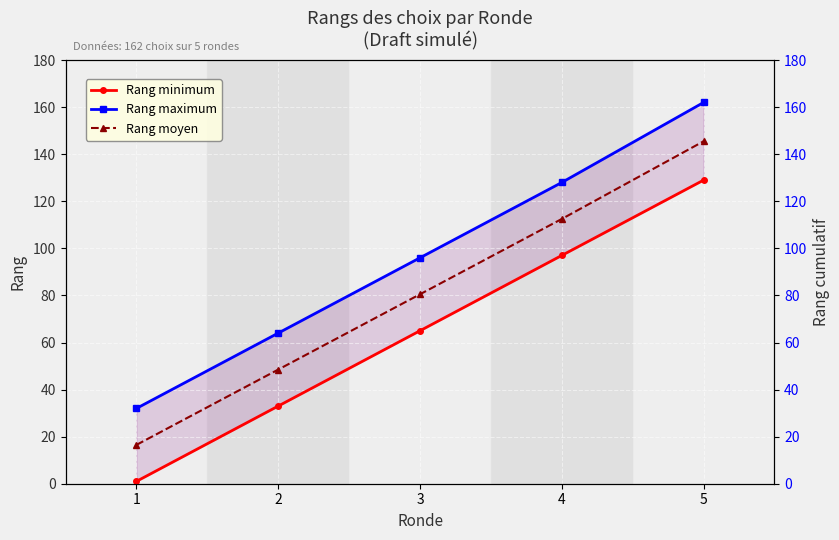

What is the sum of all Rang minimum values?

325.0